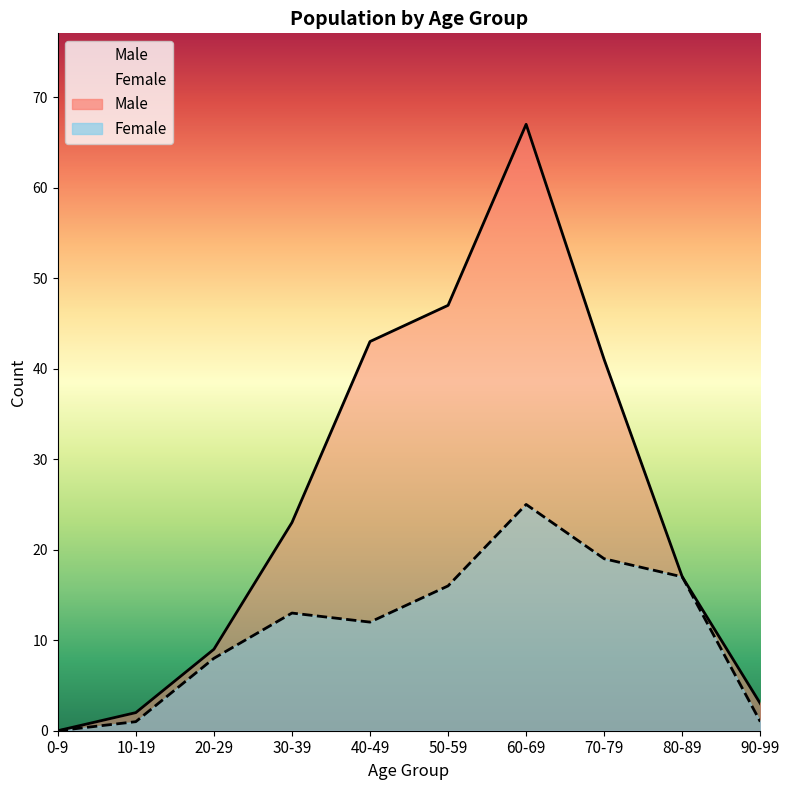

Reading left to right, list all the values displayed in this chart.

Male: 0	2	9	23	43	47	67	41	17	3
Female: 0	1	8	13	12	16	25	19	17	1